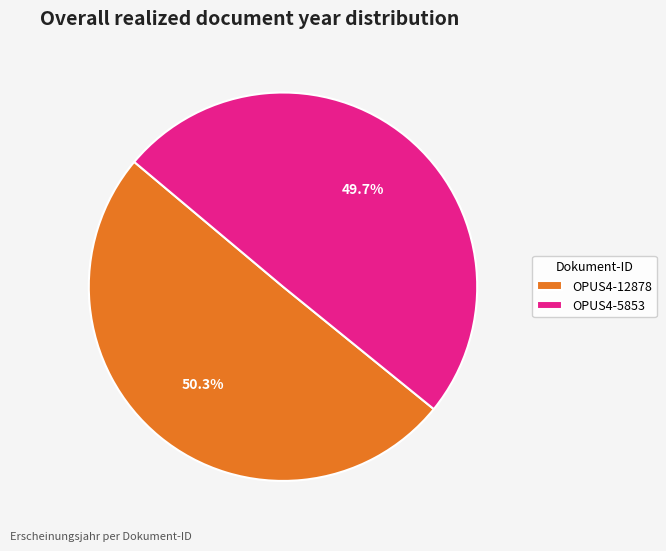

Approximately how many times larger is the value at OPUS4-12878 compared to OPUS4-5853?

1.0